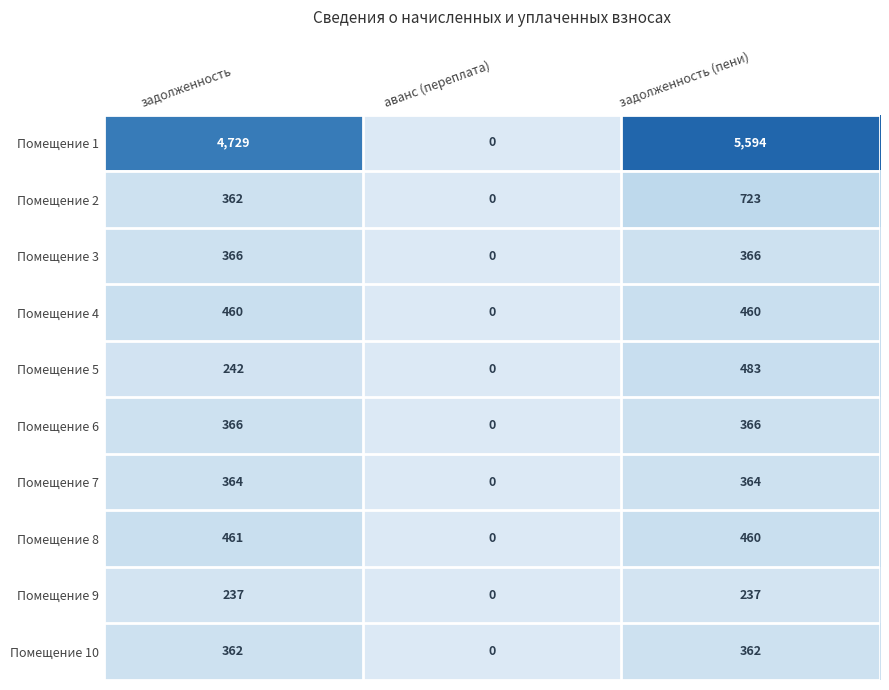

At which category does the chart reach its minimum across all series?

аванс (переплата)